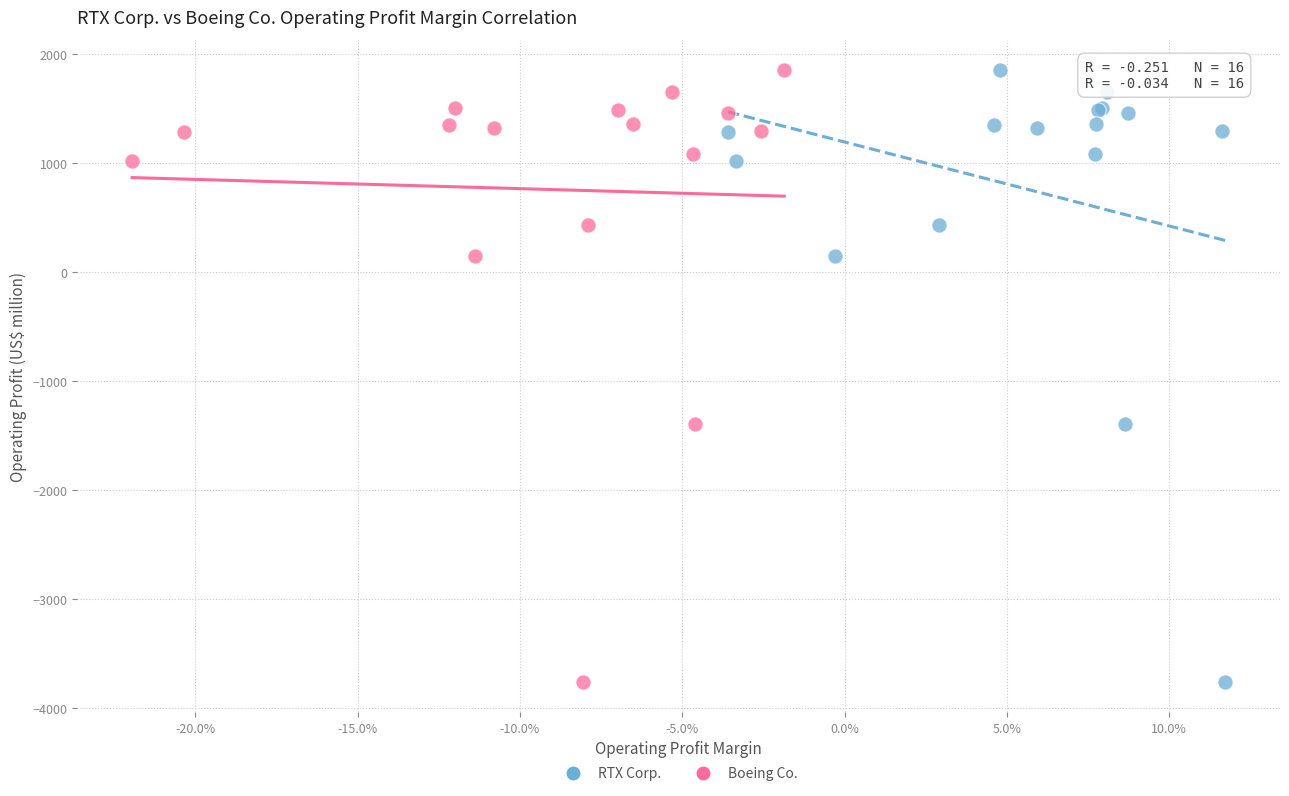

What are all the series names shown in the legend?

RTX Corp., Boeing Co.